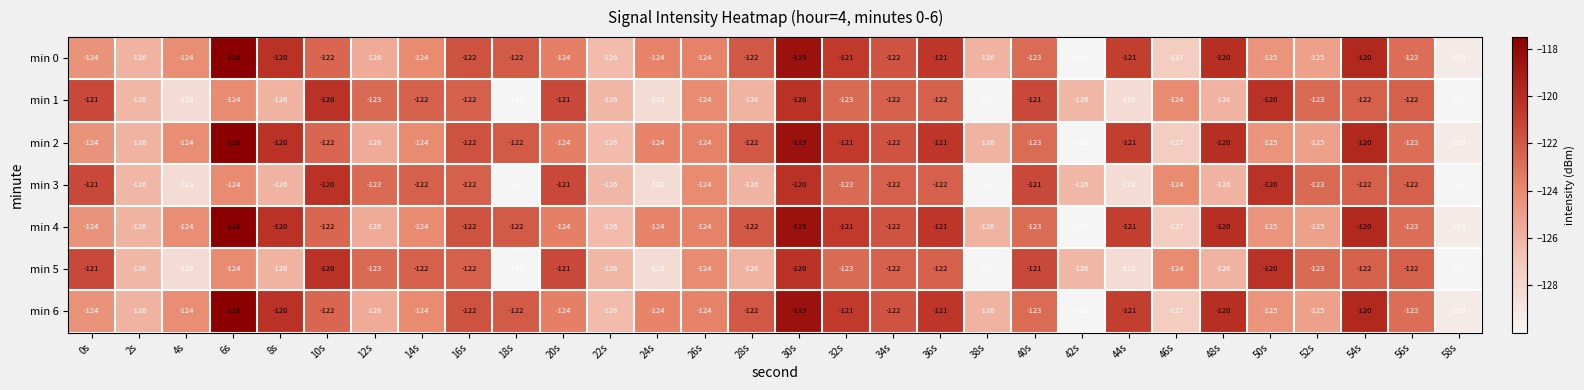

The value of min 6 at 12s is -126. True or false?

True